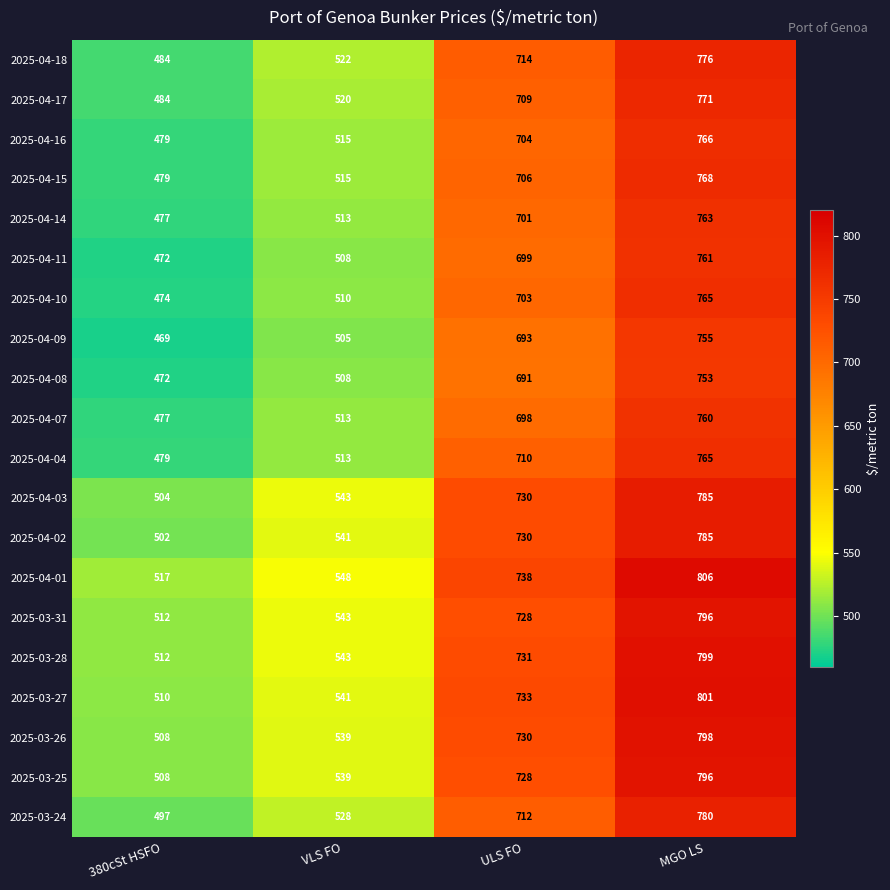

What is the difference between the 2025-04-01 values at 380cSt HSFO and ULS FO?

221